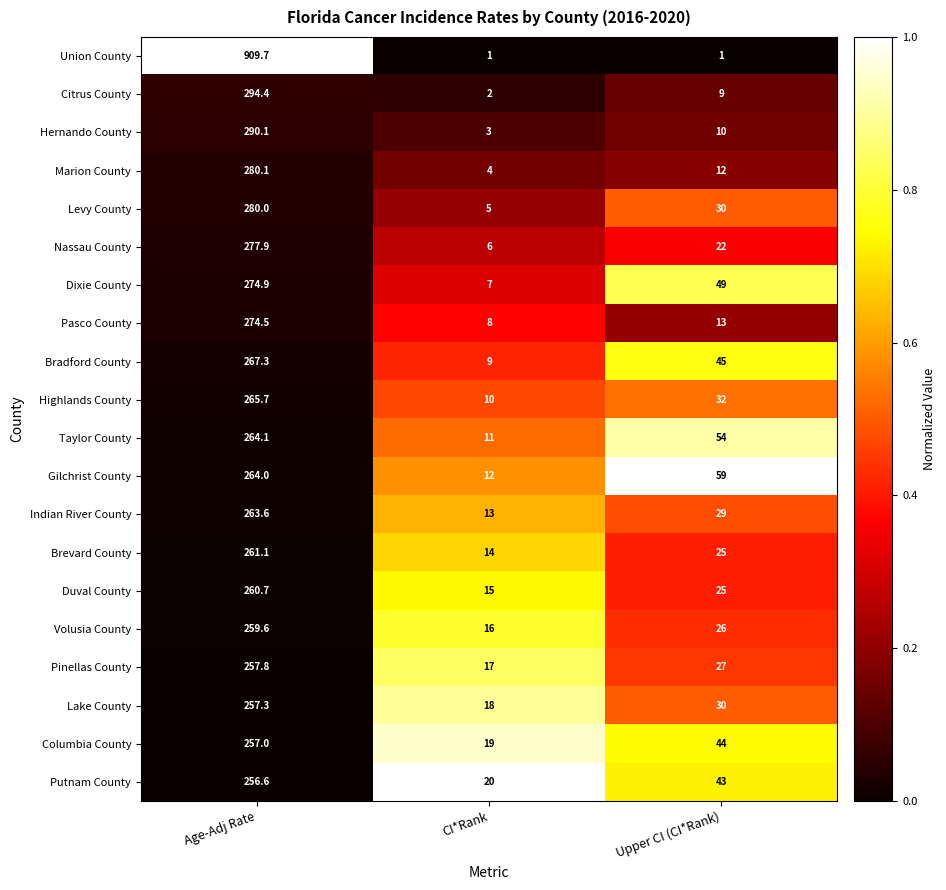

Between Age-Adj Rate and CI*Rank, which series saw the biggest shift?

Union County